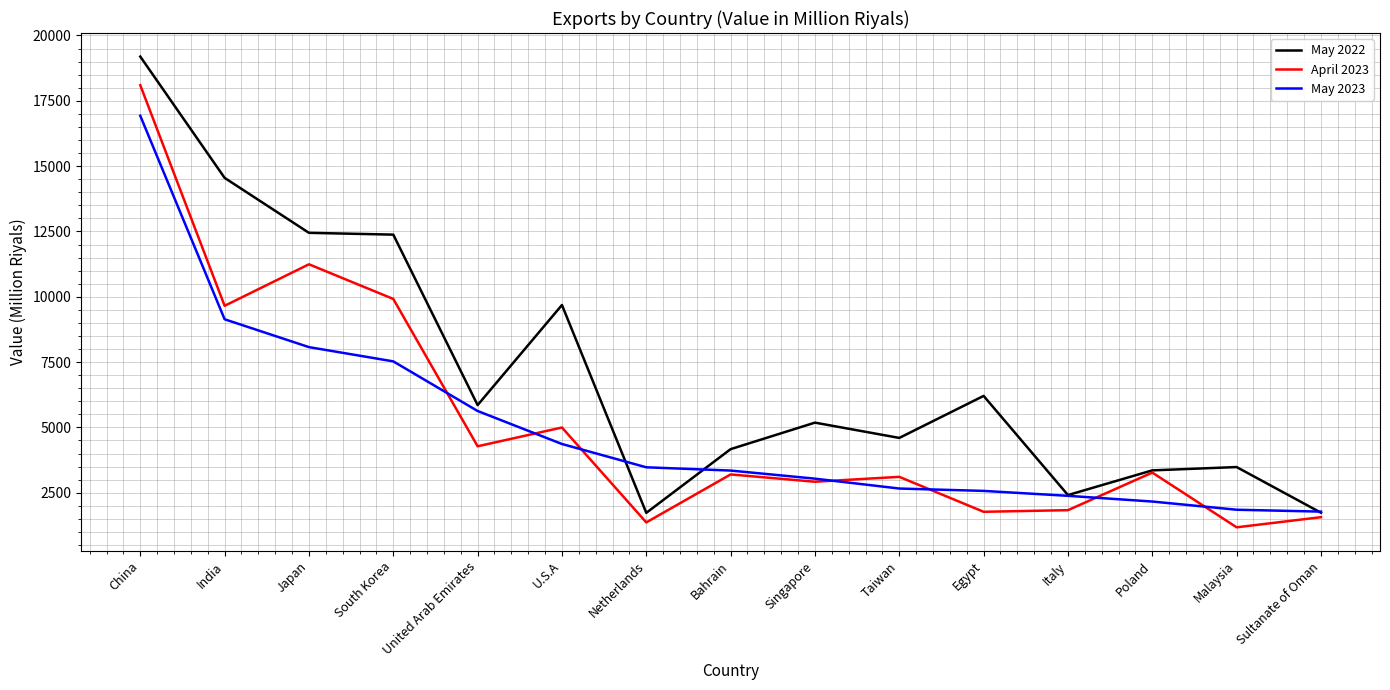

List the series in order of their peak value, highest first.

May 2022, April 2023, May 2023